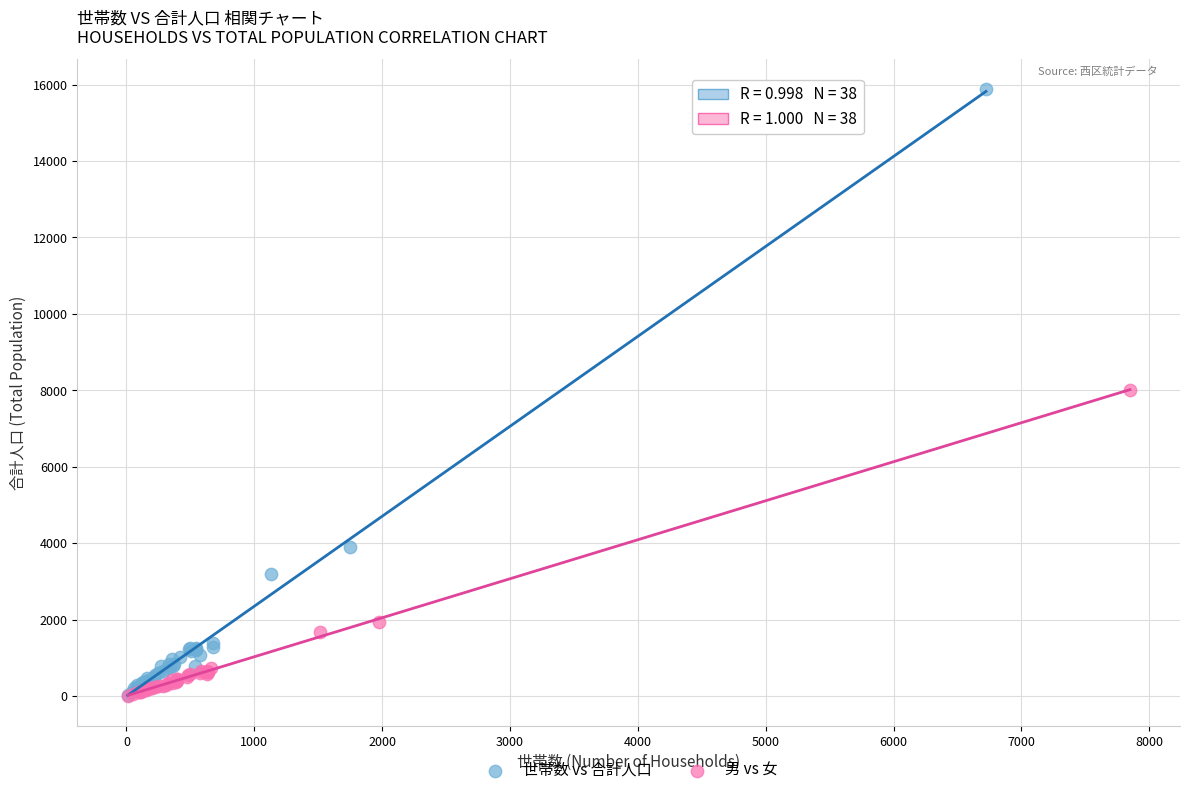

Which series contains the highest Y value?

世帯数 vs 合計人口